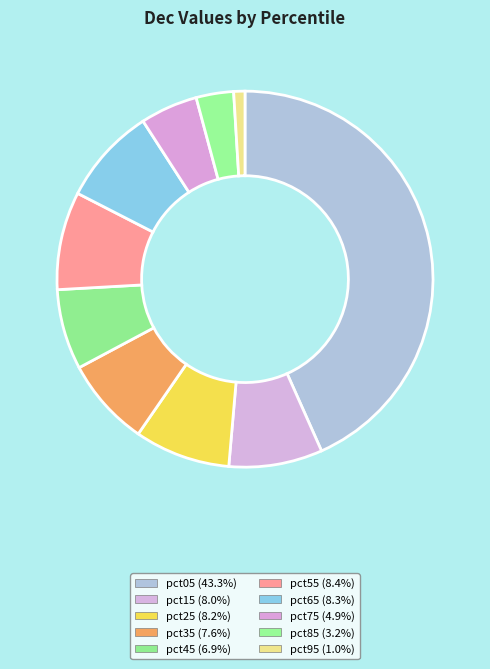

Which slice is the smallest?

pct95